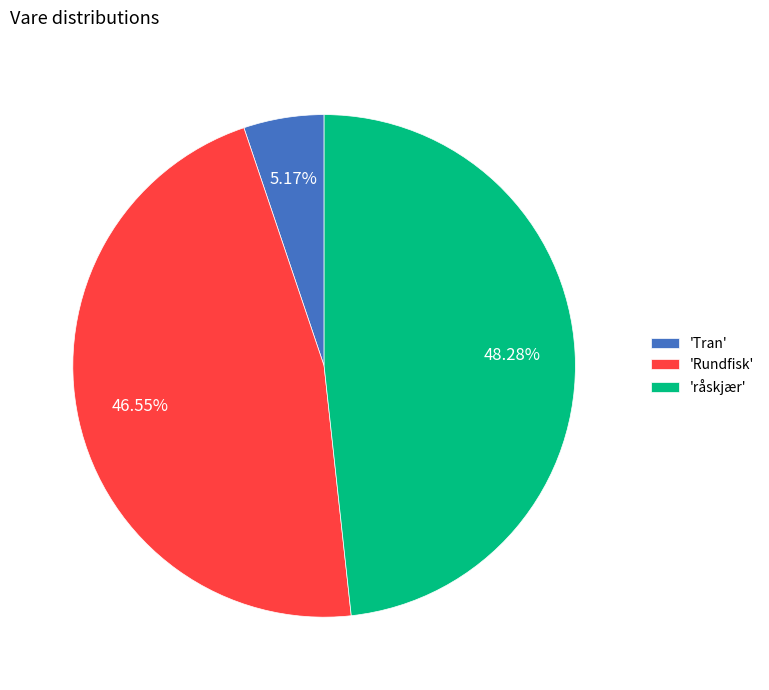

Do 'råskjær' and 'Rundfisk' together represent more than half of the pie?

Yes